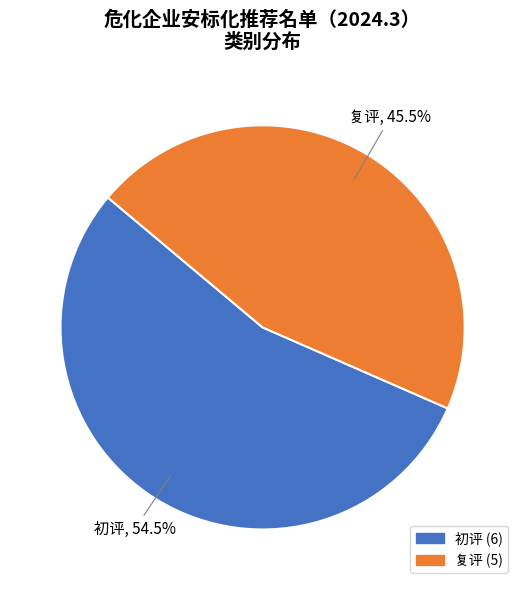

What percentage is NOT represented by 初评?

45.5%